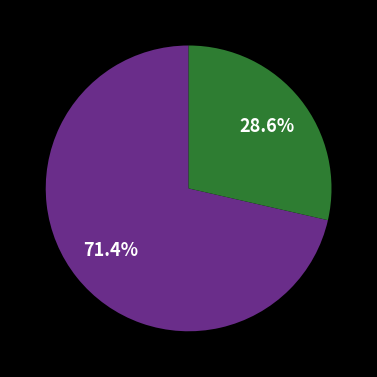

Is there any slice that represents more than half of the pie?

Yes